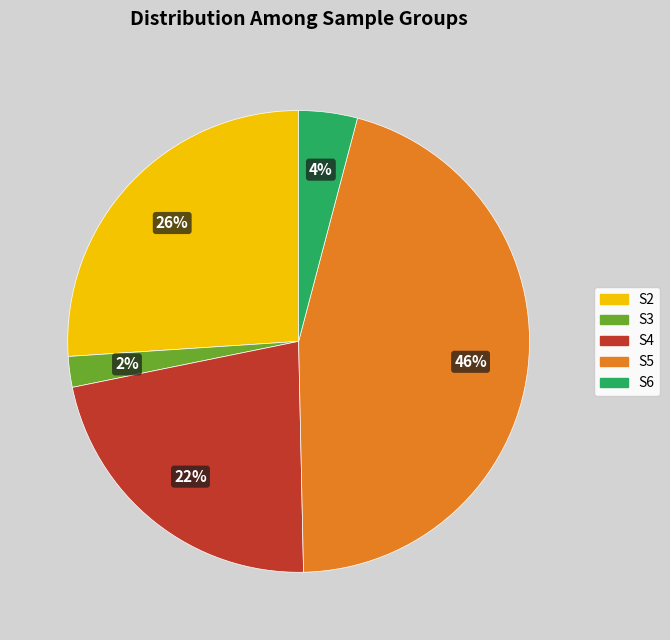

Is there a majority slice in this chart?

No